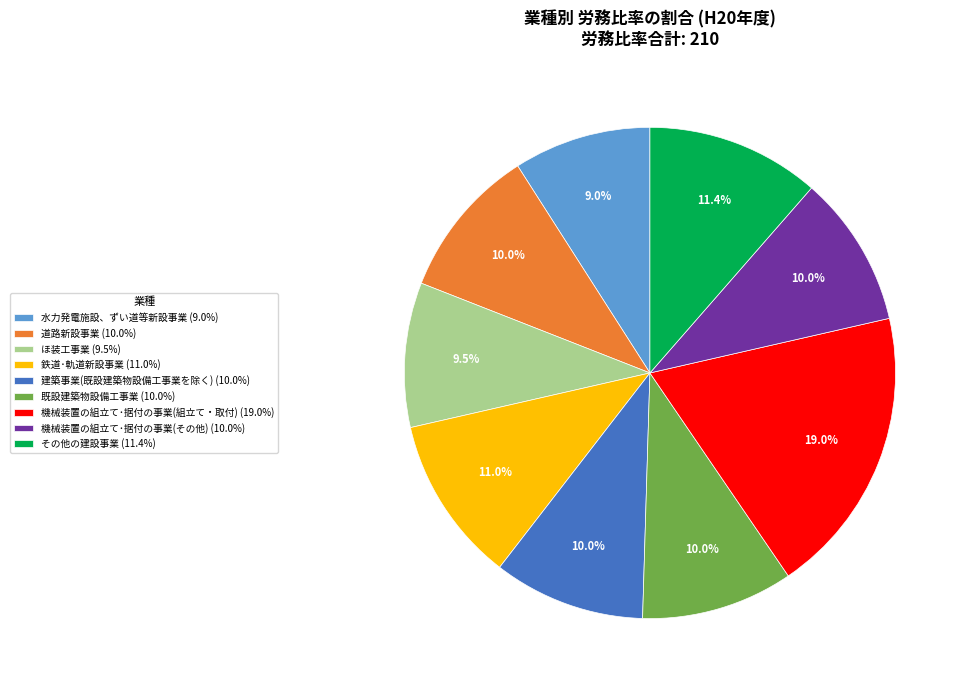

Which has a higher value, 水力発電施設、ずい道等新設事業 or 機械装置の組立て･据付の事業(組立て・取付)?

機械装置の組立て･据付の事業(組立て・取付)